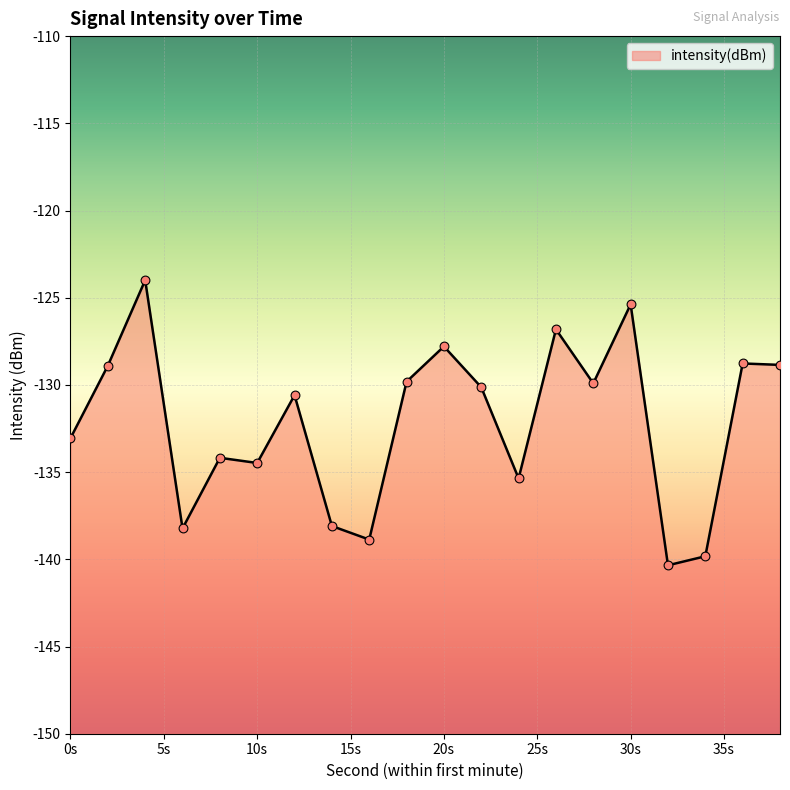

What is the change in value from 6 to 30?

+12.8